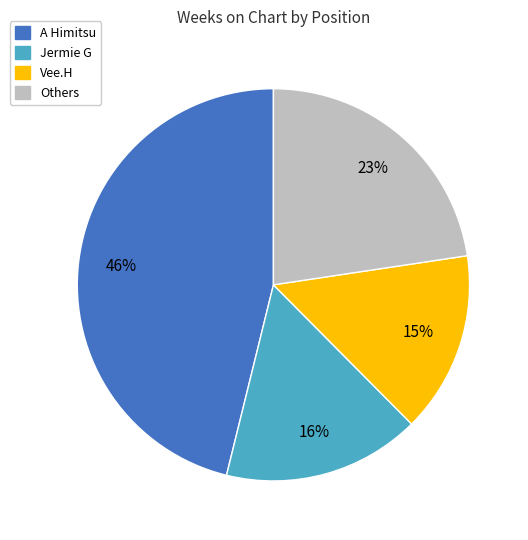

Is there any slice that represents more than half of the pie?

No